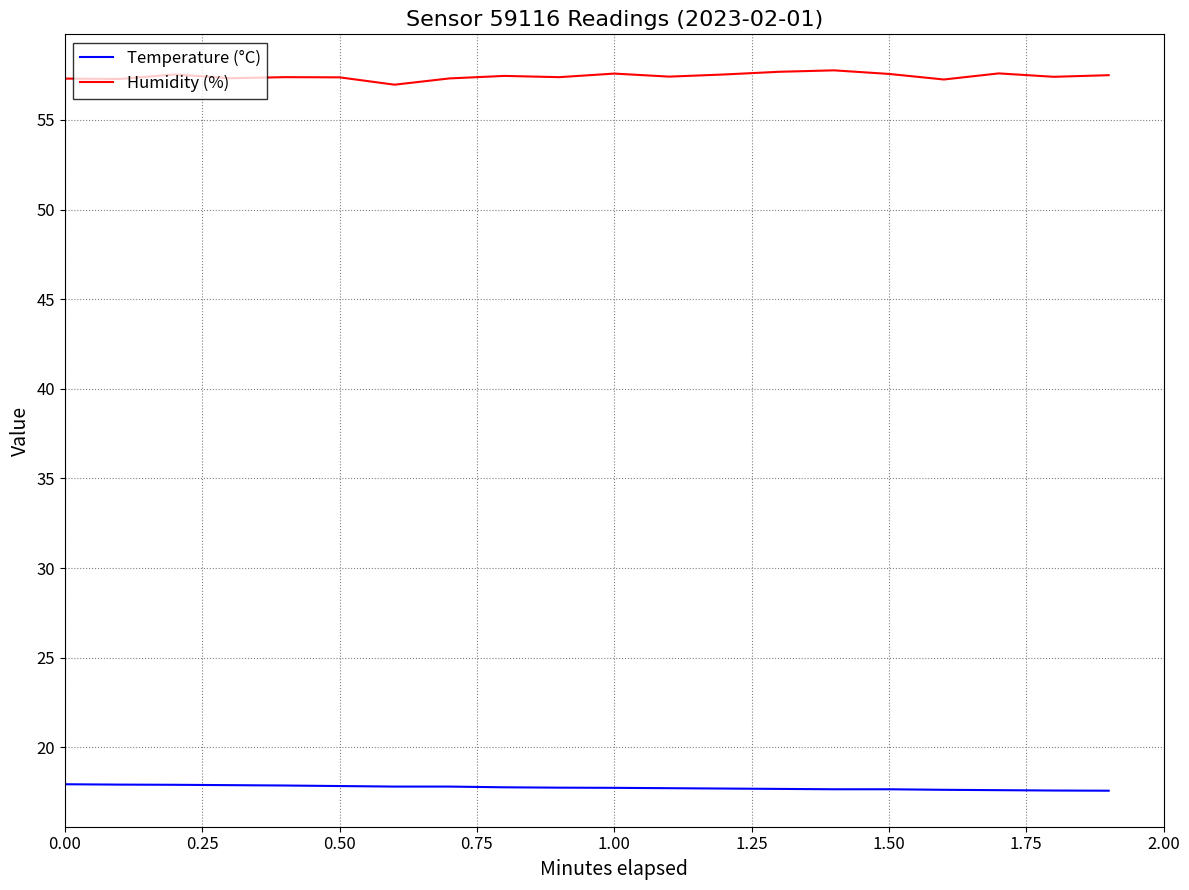

True or false: Humidity (%) and Temperature (°C) intersect in this chart.

False